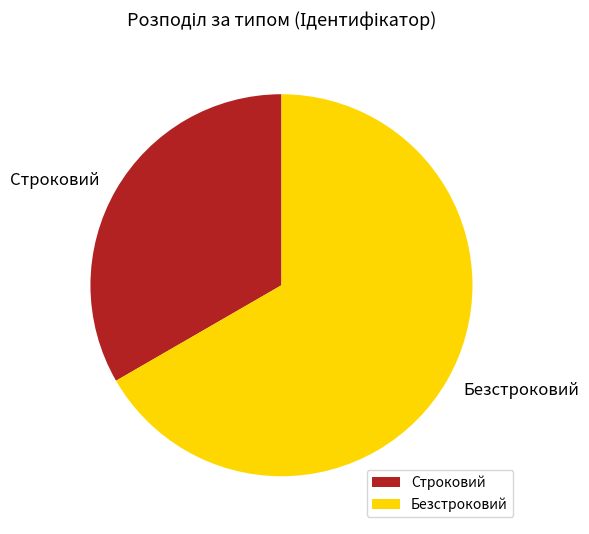

Does any single category account for the majority?

Yes